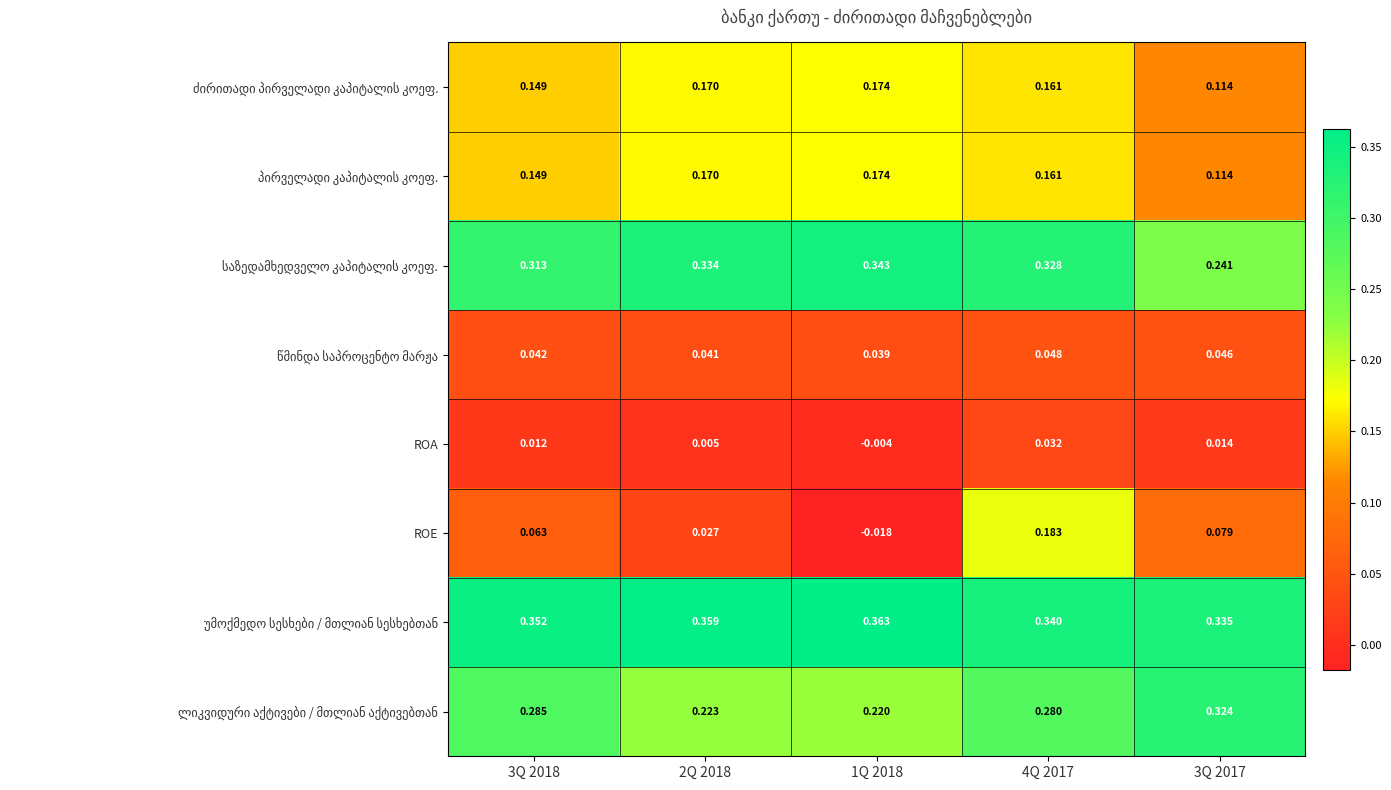

Which series has the largest range (max minus min)?

ROE